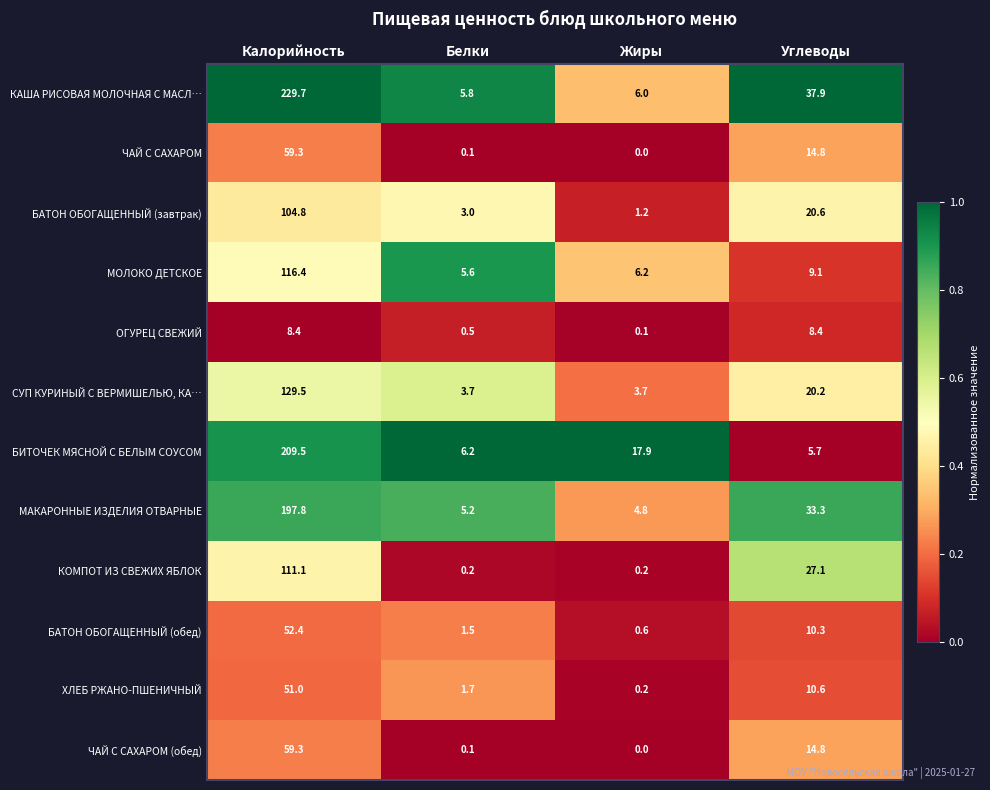

The КОМПОТ ИЗ СВЕЖИХ ЯБЛОК series shows 111.1 at Калорийность. True or false?

True